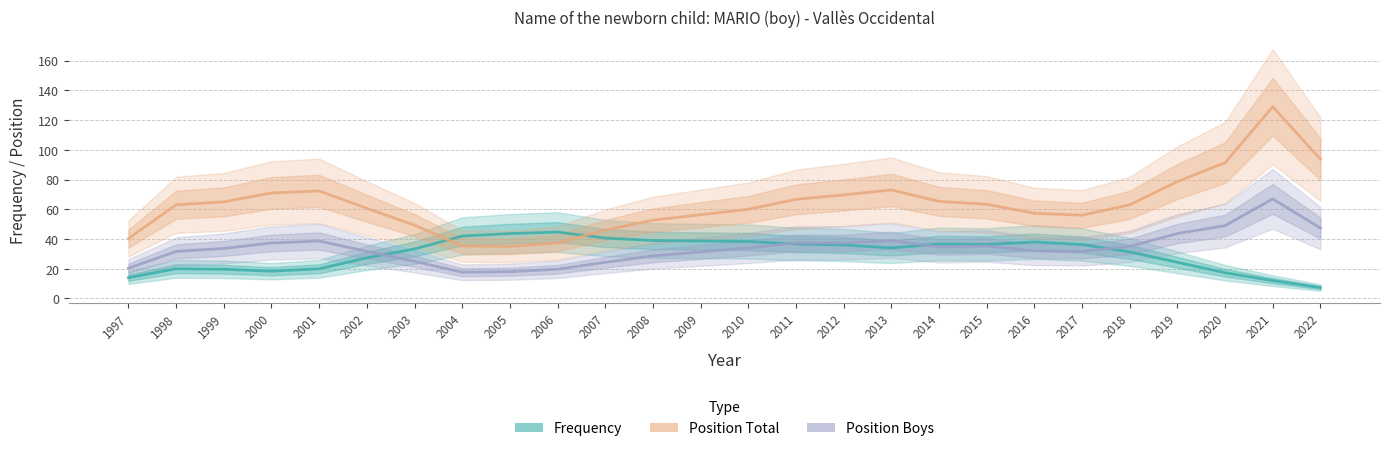

True or false: Position Total and Frequency intersect in this chart.

True